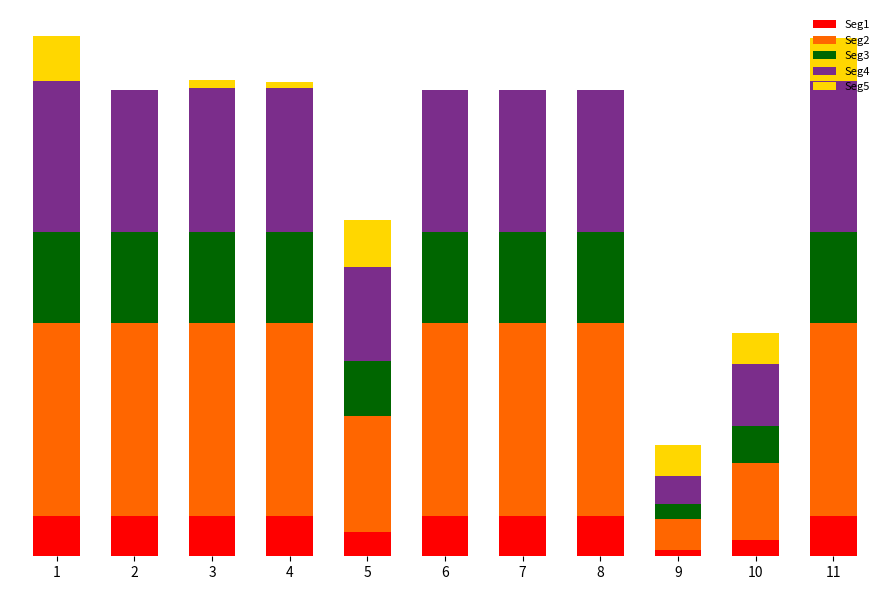

Which series has the largest range (max minus min)?

Seg2